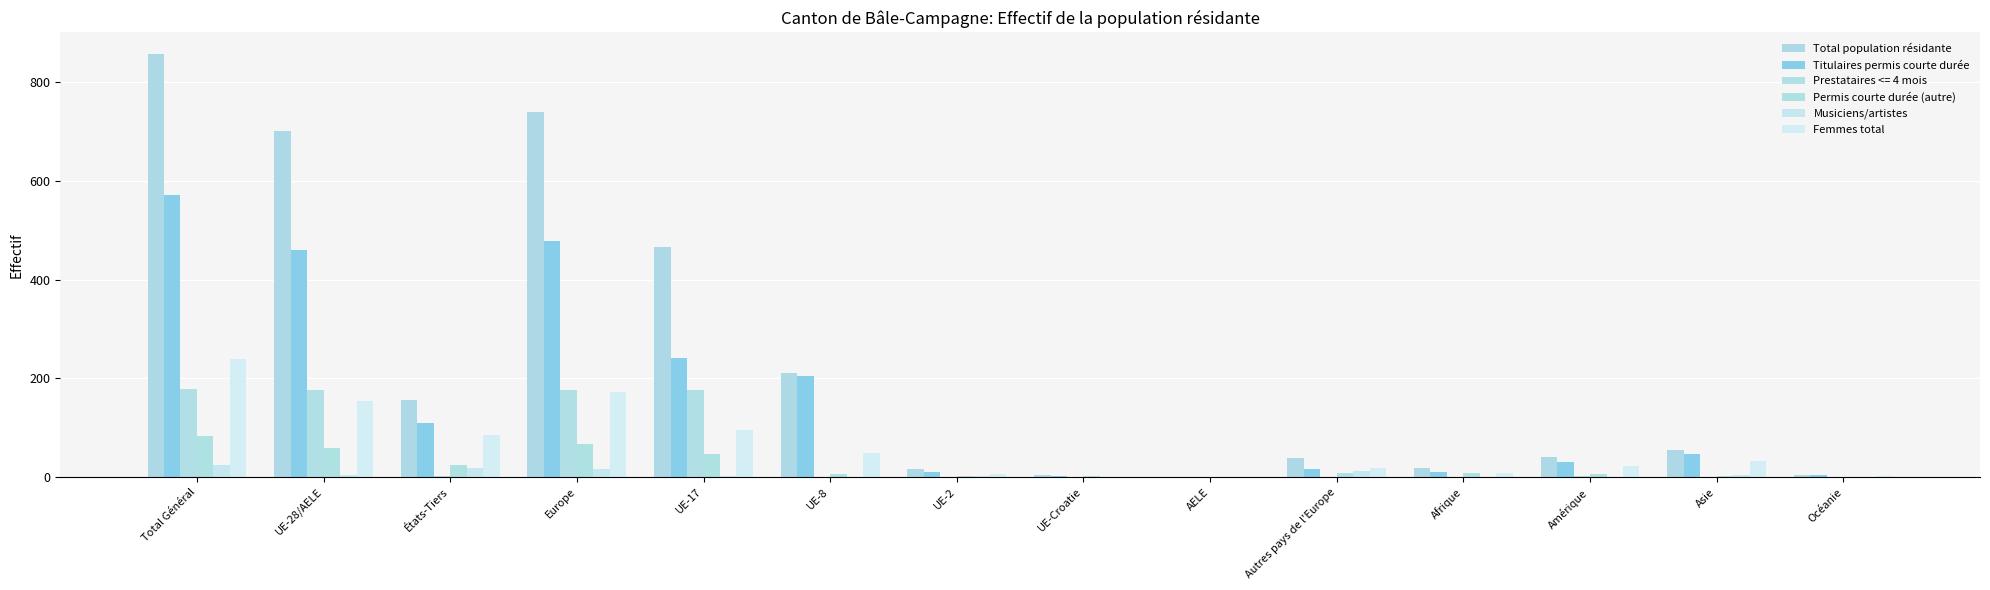

How many groups of bars are there?

14